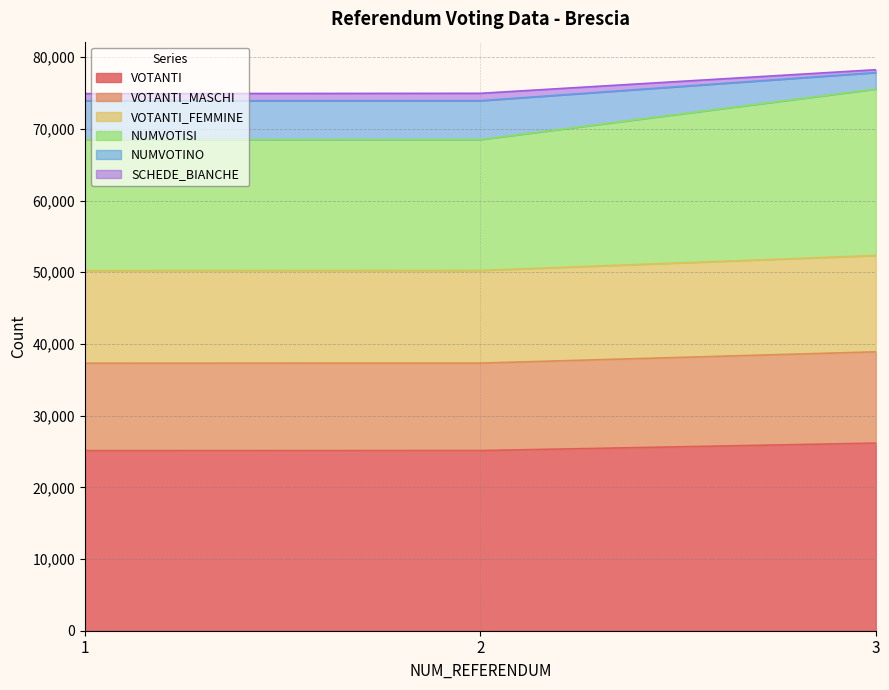

What is the lowest value of the VOTANTI series?

25116